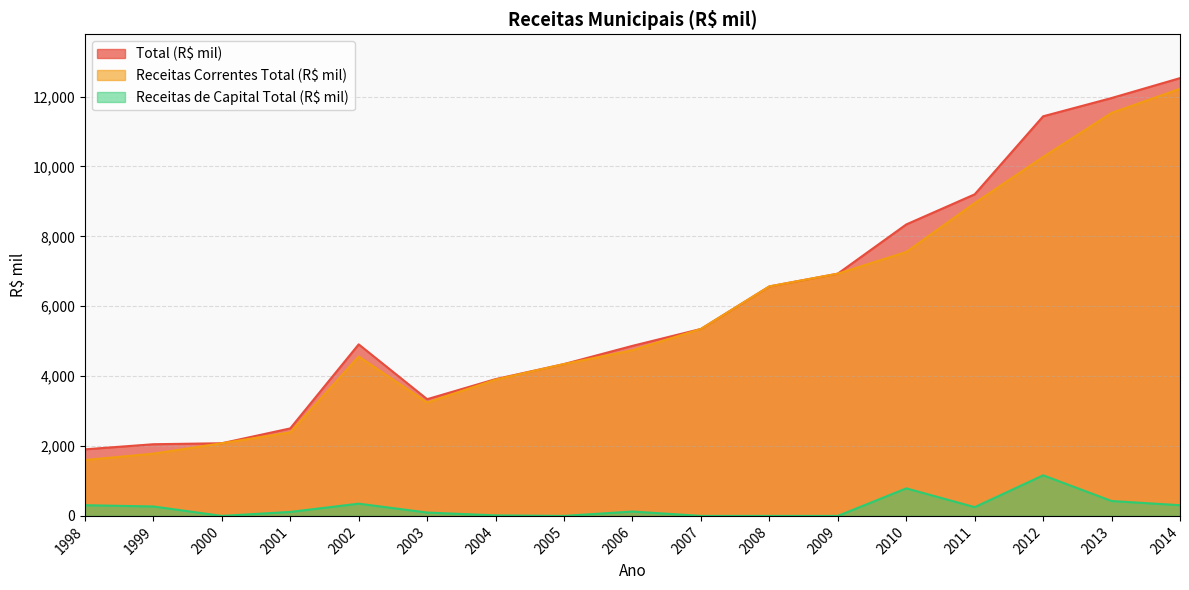

True or false: Total (R$ mil) has more than 2 interior local peaks.

False